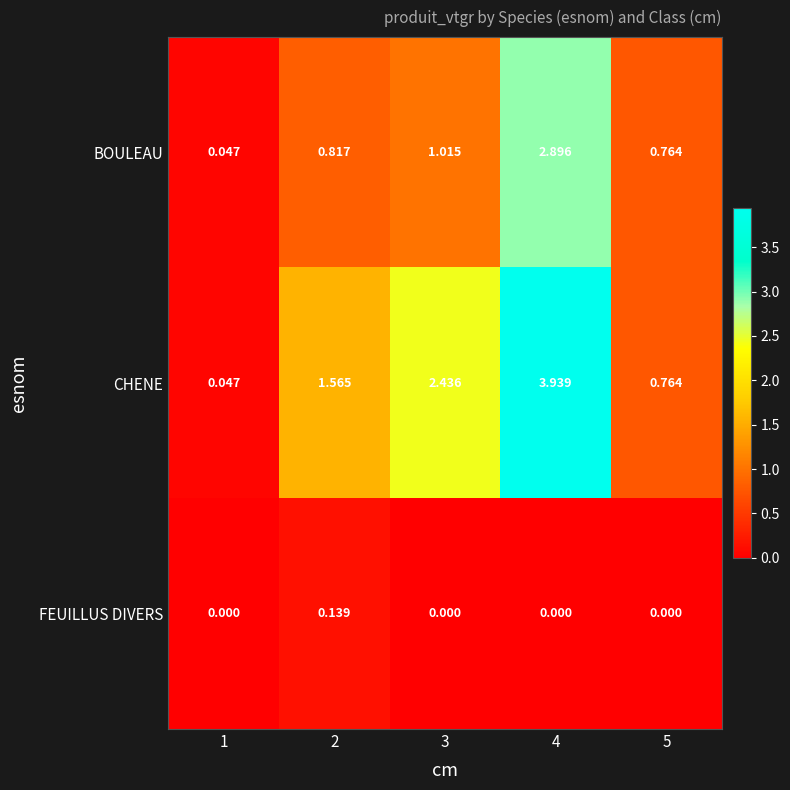

Which series has the largest total across all categories?

CHENE